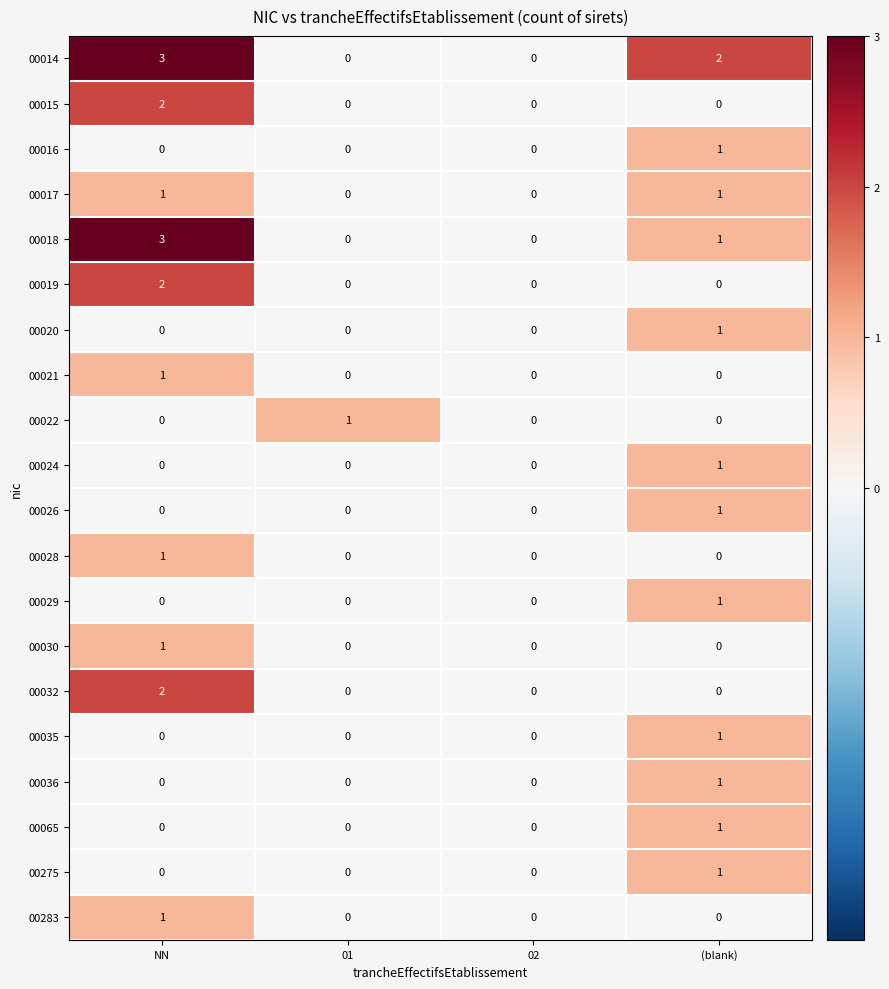

Between 01 and 02, which series saw the biggest shift?

00022